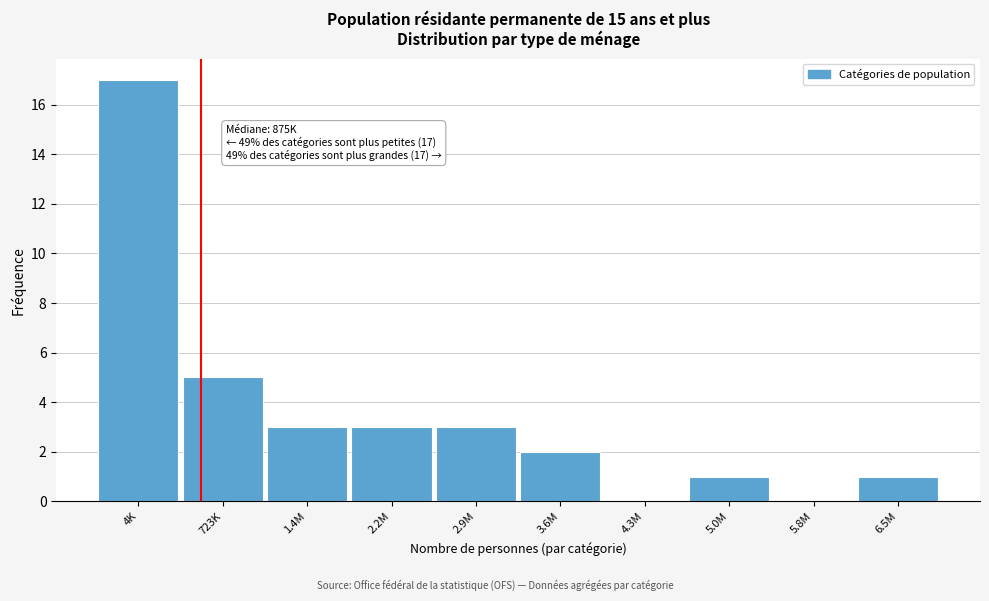

Reading left to right, what are all the values shown in this chart?

4K=17	723K=5	1.4M=3	2.2M=3	2.9M=3	3.6M=2	4.3M=0	5.0M=1	5.8M=0	6.5M=1